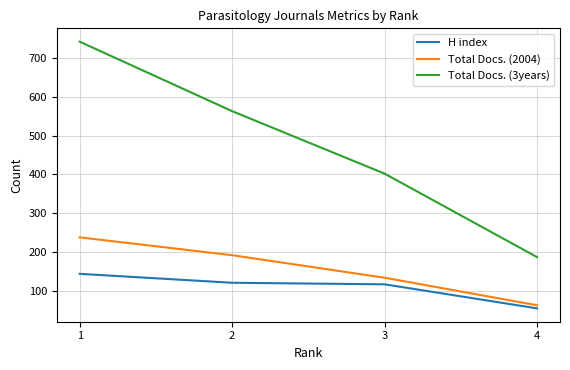

Does the chart display data point markers on the line(s)?

No